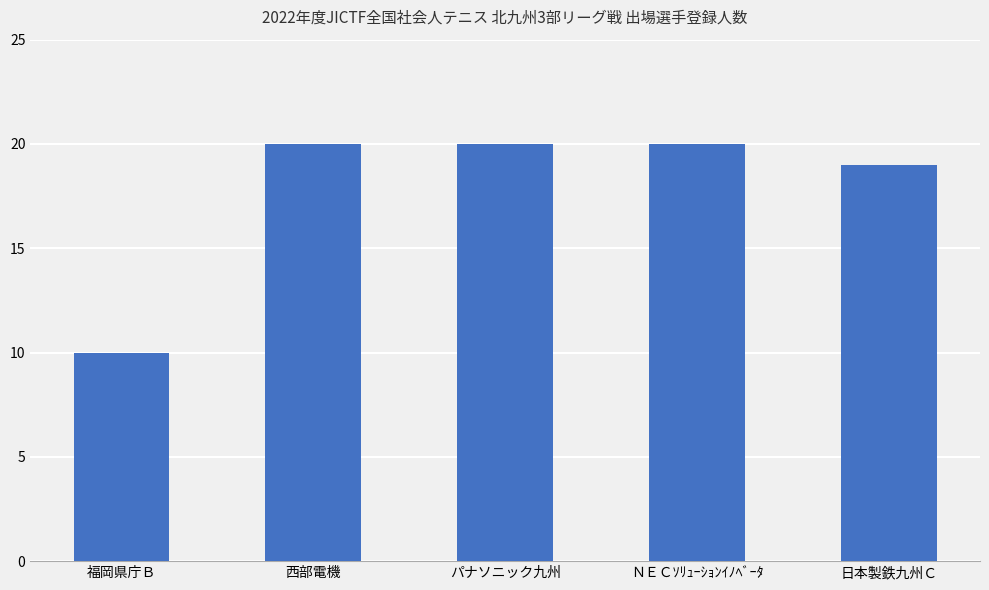

True or false: the data shows 10 at 福岡県庁Ｂ.

True